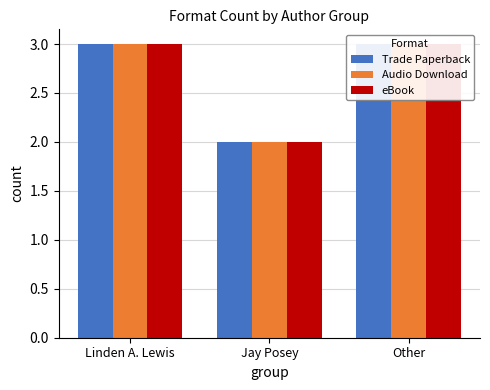

What is the difference between the eBook values at Jay Posey and Other?

1